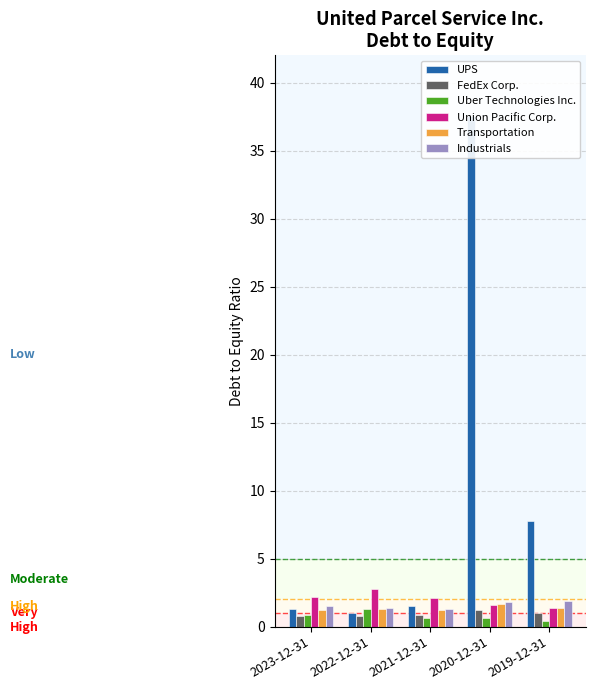

Reading left to right, list all the values displayed in this chart.

UPS: 2023-12-31=1.3	2022-12-31=1.0	2021-12-31=1.5	2020-12-31=37.5	2019-12-31=7.7
FedEx Corp.: 2023-12-31=0.8	2022-12-31=0.8	2021-12-31=0.9	2020-12-31=1.2	2019-12-31=1.0
Uber Technologies Inc.: 2023-12-31=0.9	2022-12-31=1.3	2021-12-31=0.7	2020-12-31=0.6	2019-12-31=0.4
Union Pacific Corp.: 2023-12-31=2.2	2022-12-31=2.7	2021-12-31=2.1	2020-12-31=1.6	2019-12-31=1.4
Transportation: 2023-12-31=1.2	2022-12-31=1.3	2021-12-31=1.2	2020-12-31=1.7	2019-12-31=1.4
Industrials: 2023-12-31=1.5	2022-12-31=1.4	2021-12-31=1.3	2020-12-31=1.8	2019-12-31=1.9